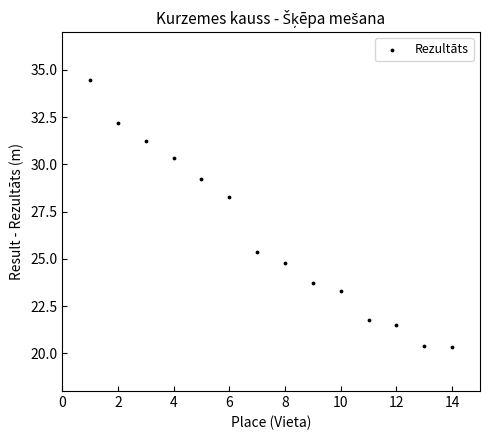

What Y value in the scatter plot is closest to 27?

28.3